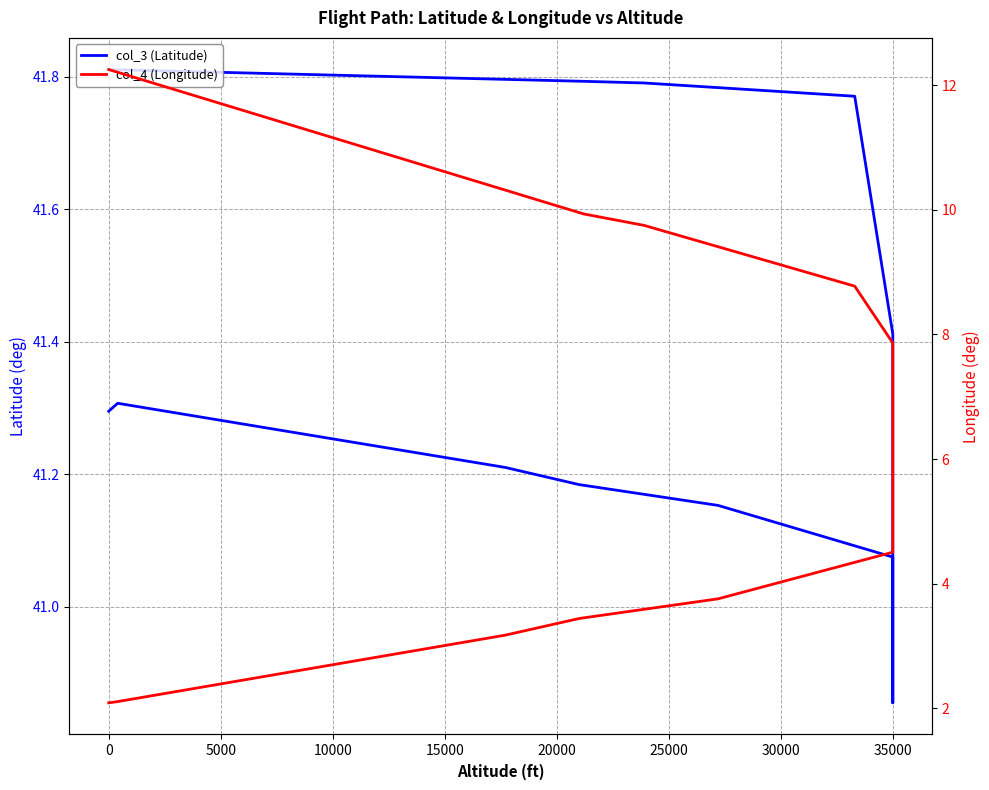

True or false: col_4 (Longitude) and col_3 (Latitude) intersect in this chart.

False